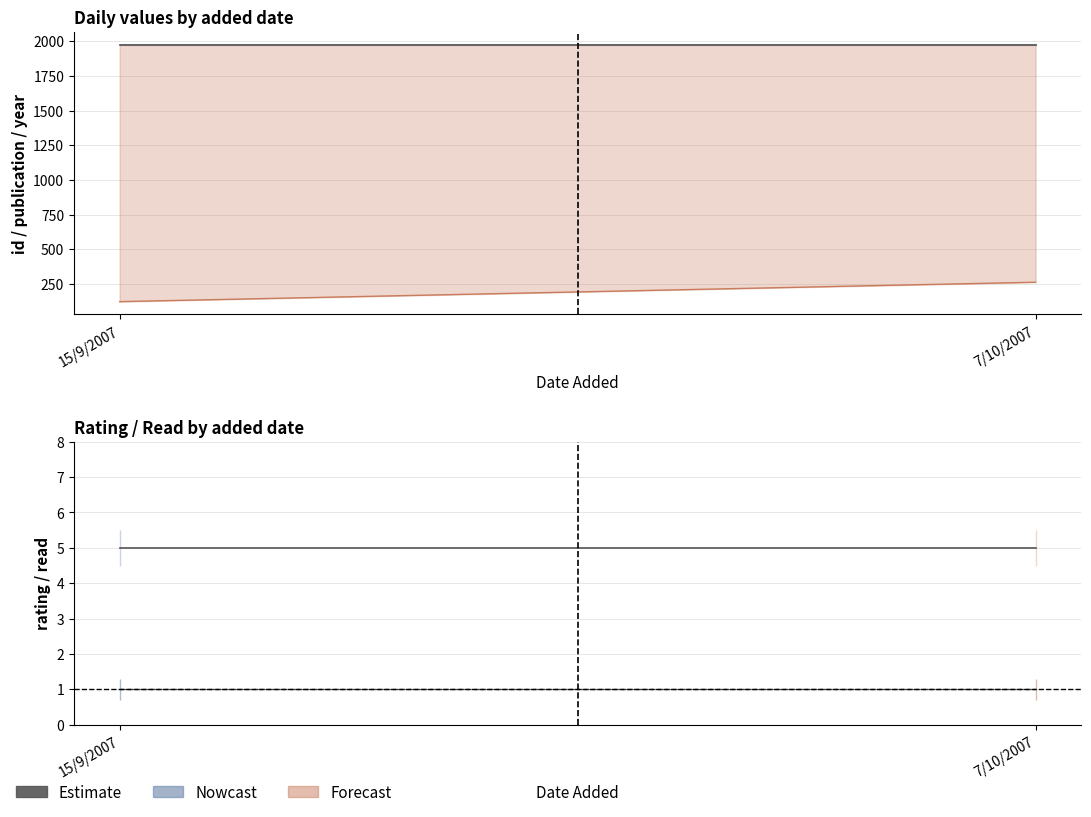

At how many categories does at least one series exceed 1504?

2